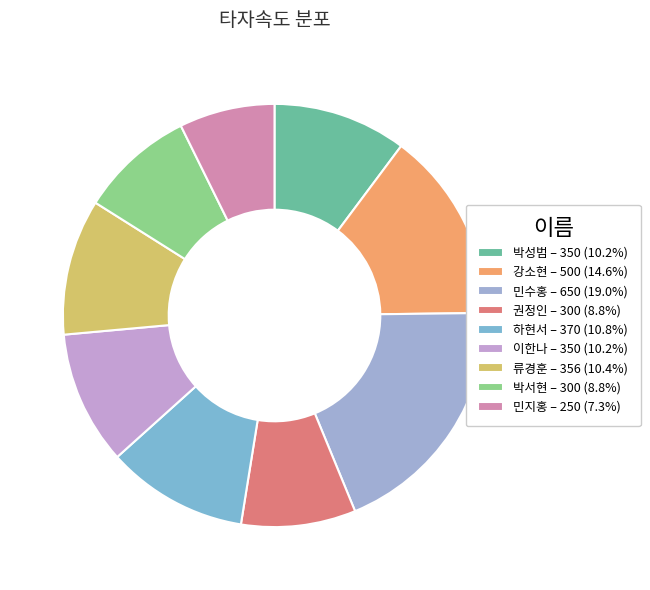

True or false: 권정인 accounts for 9% of the total.

True